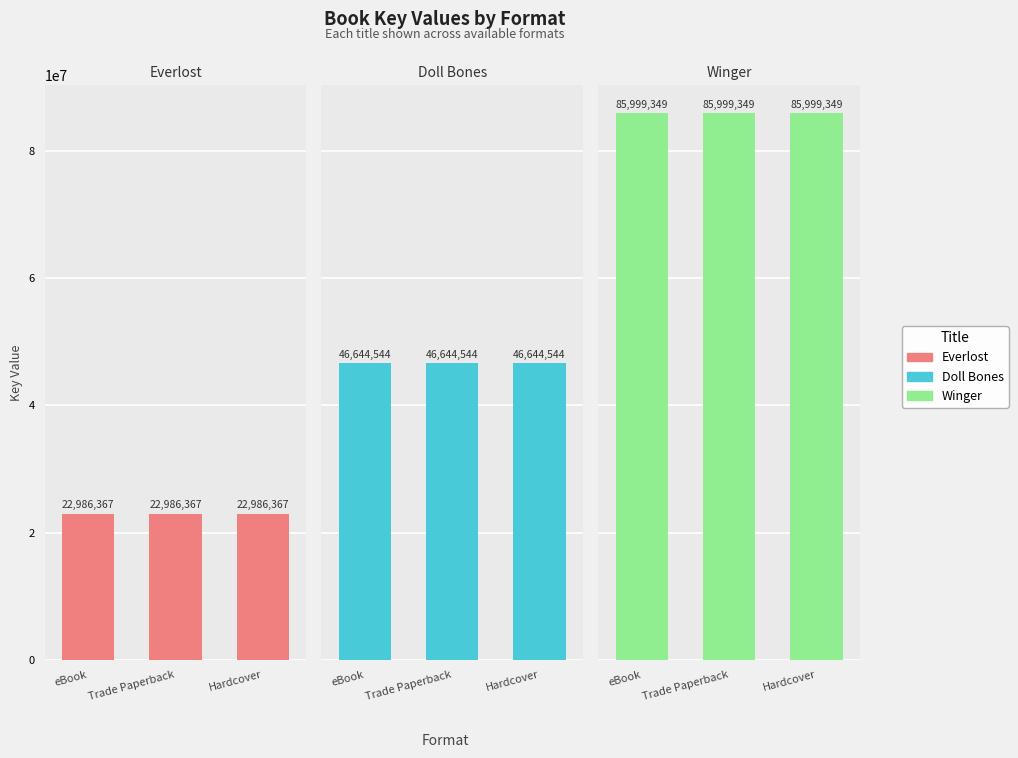

At which label does Everlost reach its peak?

eBook